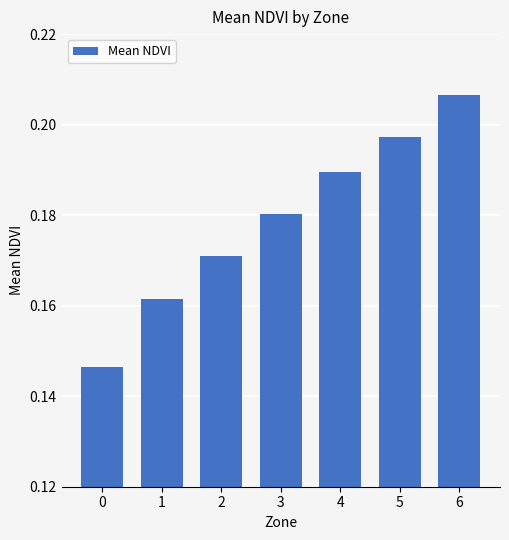

Count the number of data series in this chart.

1